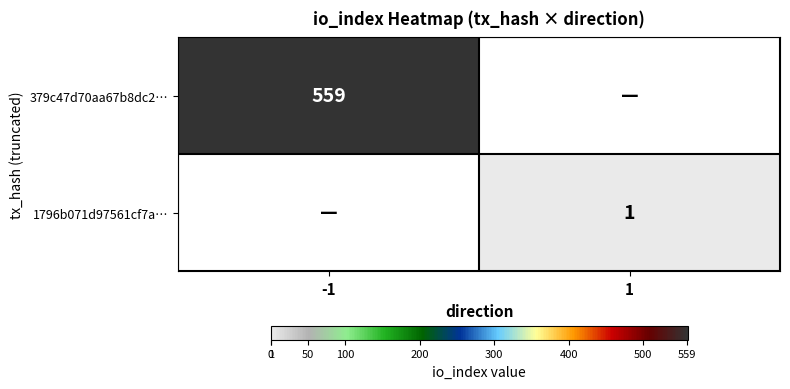

Is it true that 379c47d70aa67b8dc2… equals 559 at -1?

True